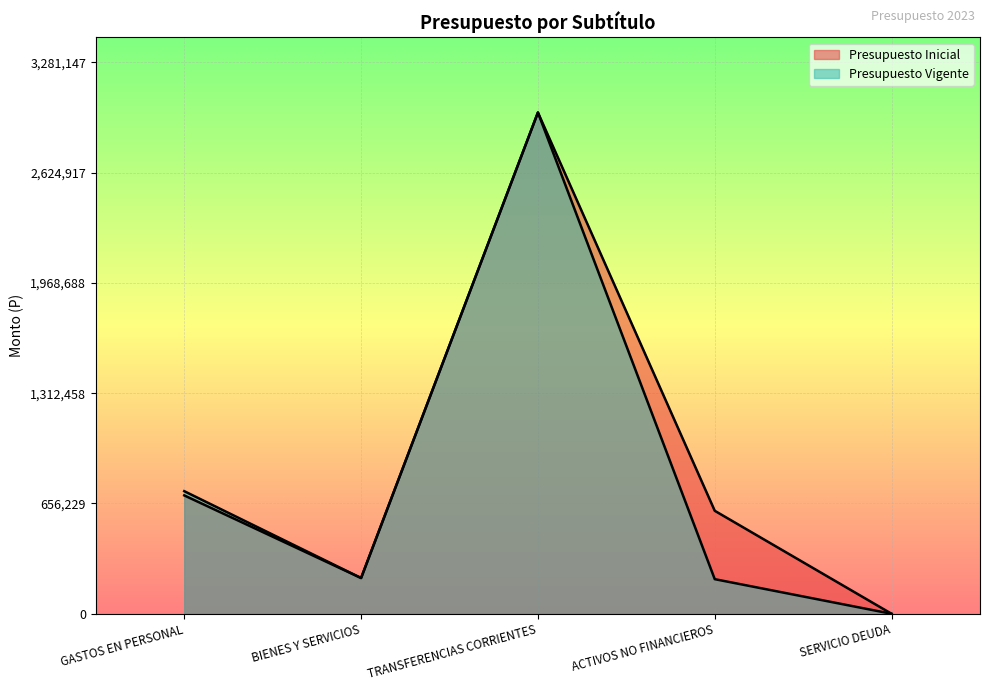

What is the difference between the second highest and second lowest values in the Presupuesto Vigente series?

523577